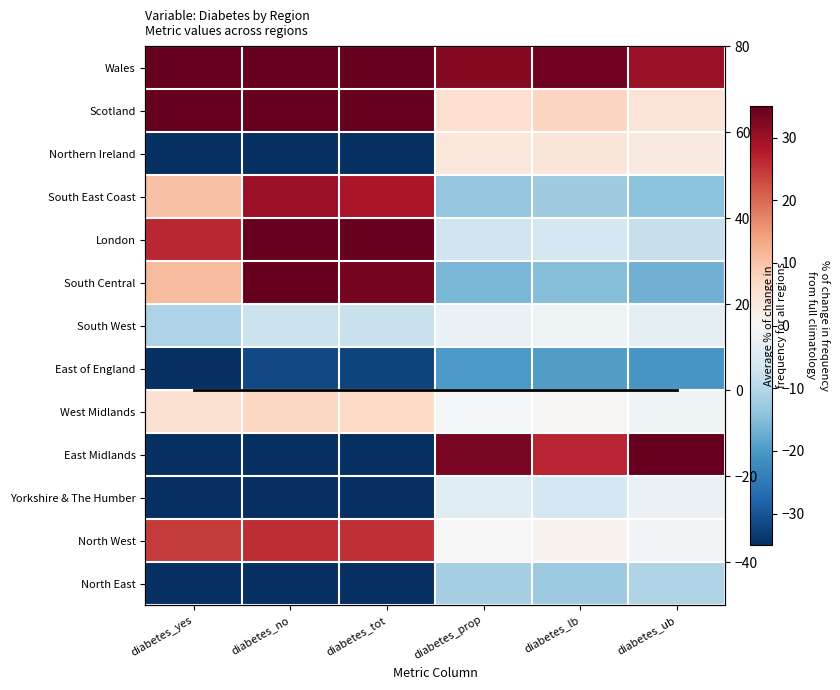

How many series are shown in this chart?

14